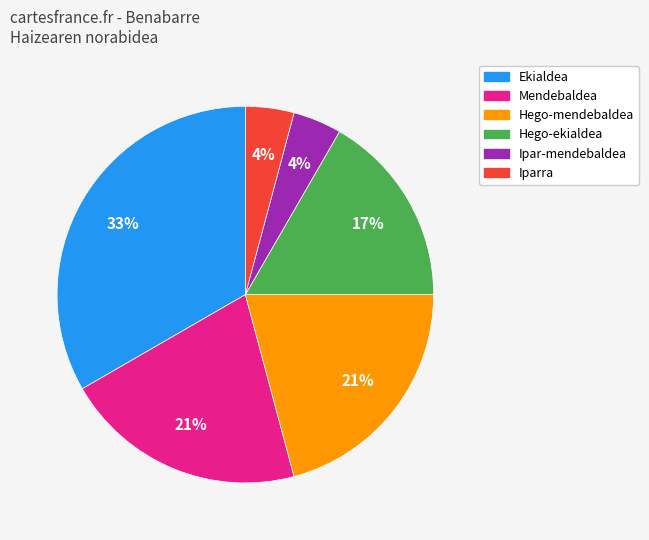

Is there a majority slice in this chart?

No